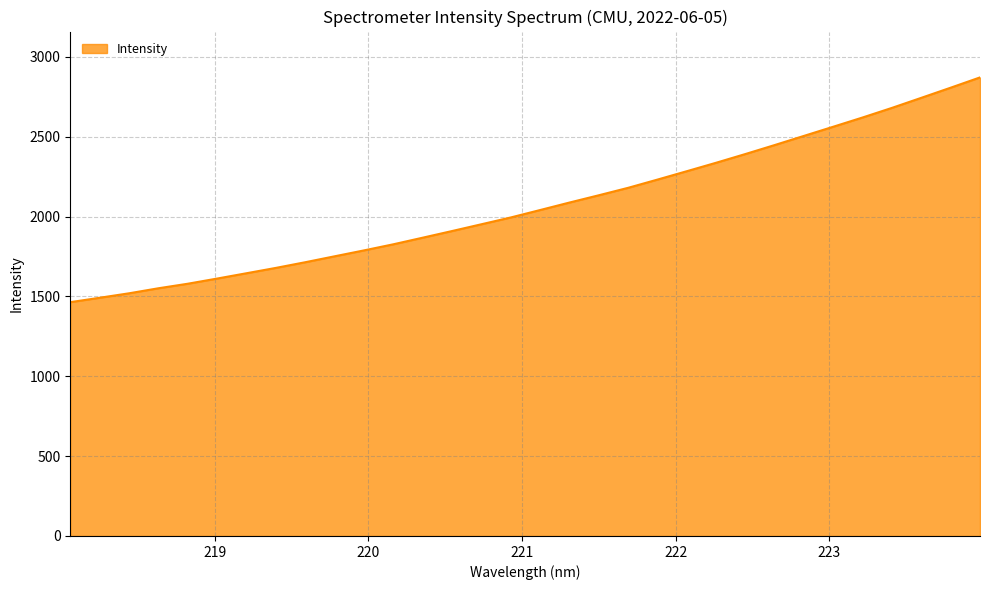

What is the maximum value shown in the chart?

2871.4